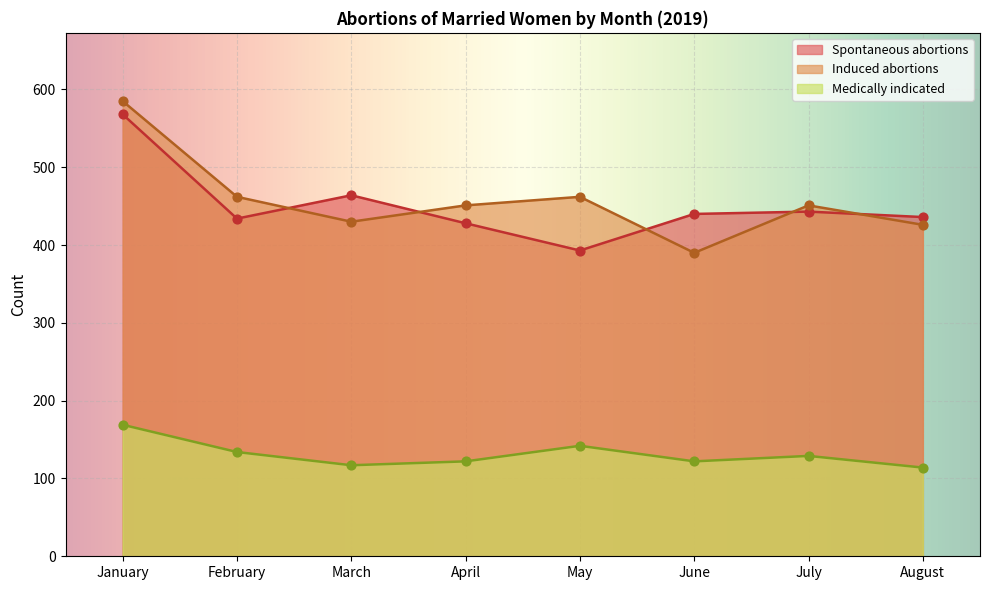

At which category is the sum across all series the highest?

January